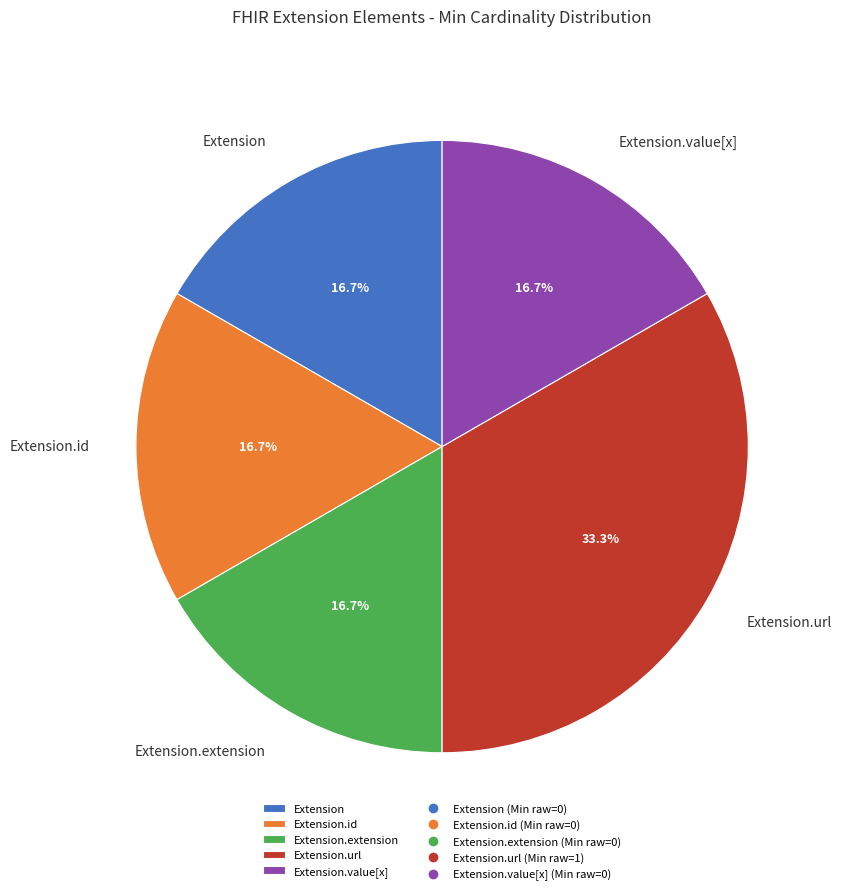

Does Extension.url account for over 50% of the chart?

No